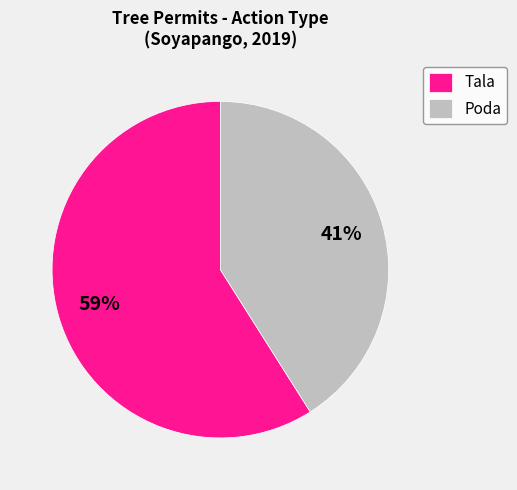

Is there a majority slice in this chart?

Yes